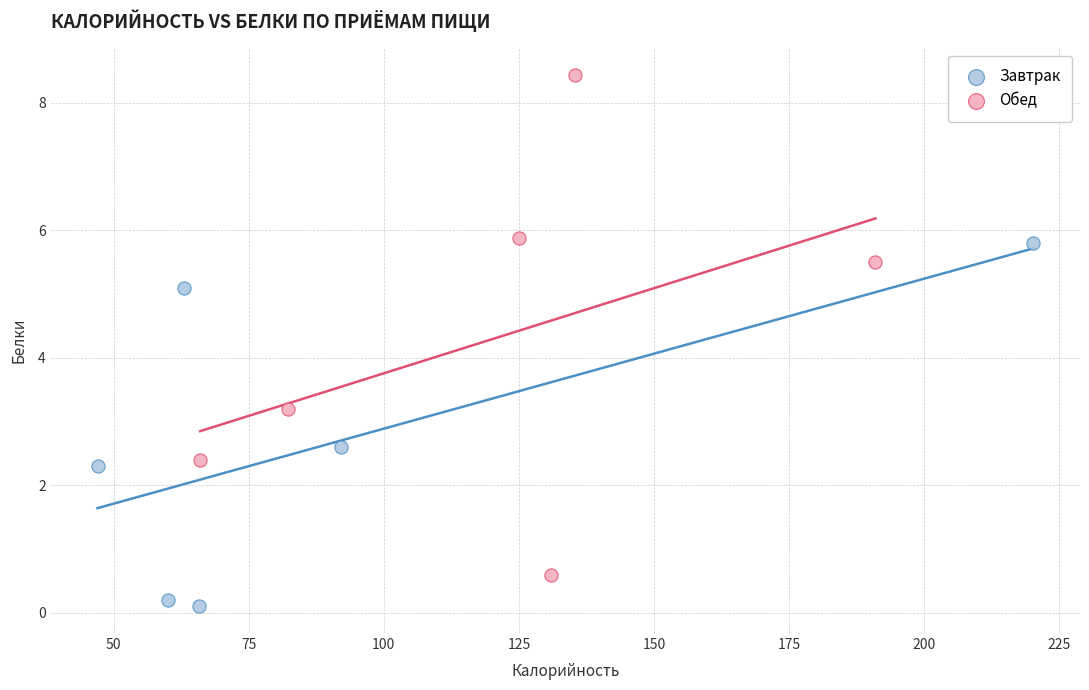

Which series has the widest spread of Y values?

Обед